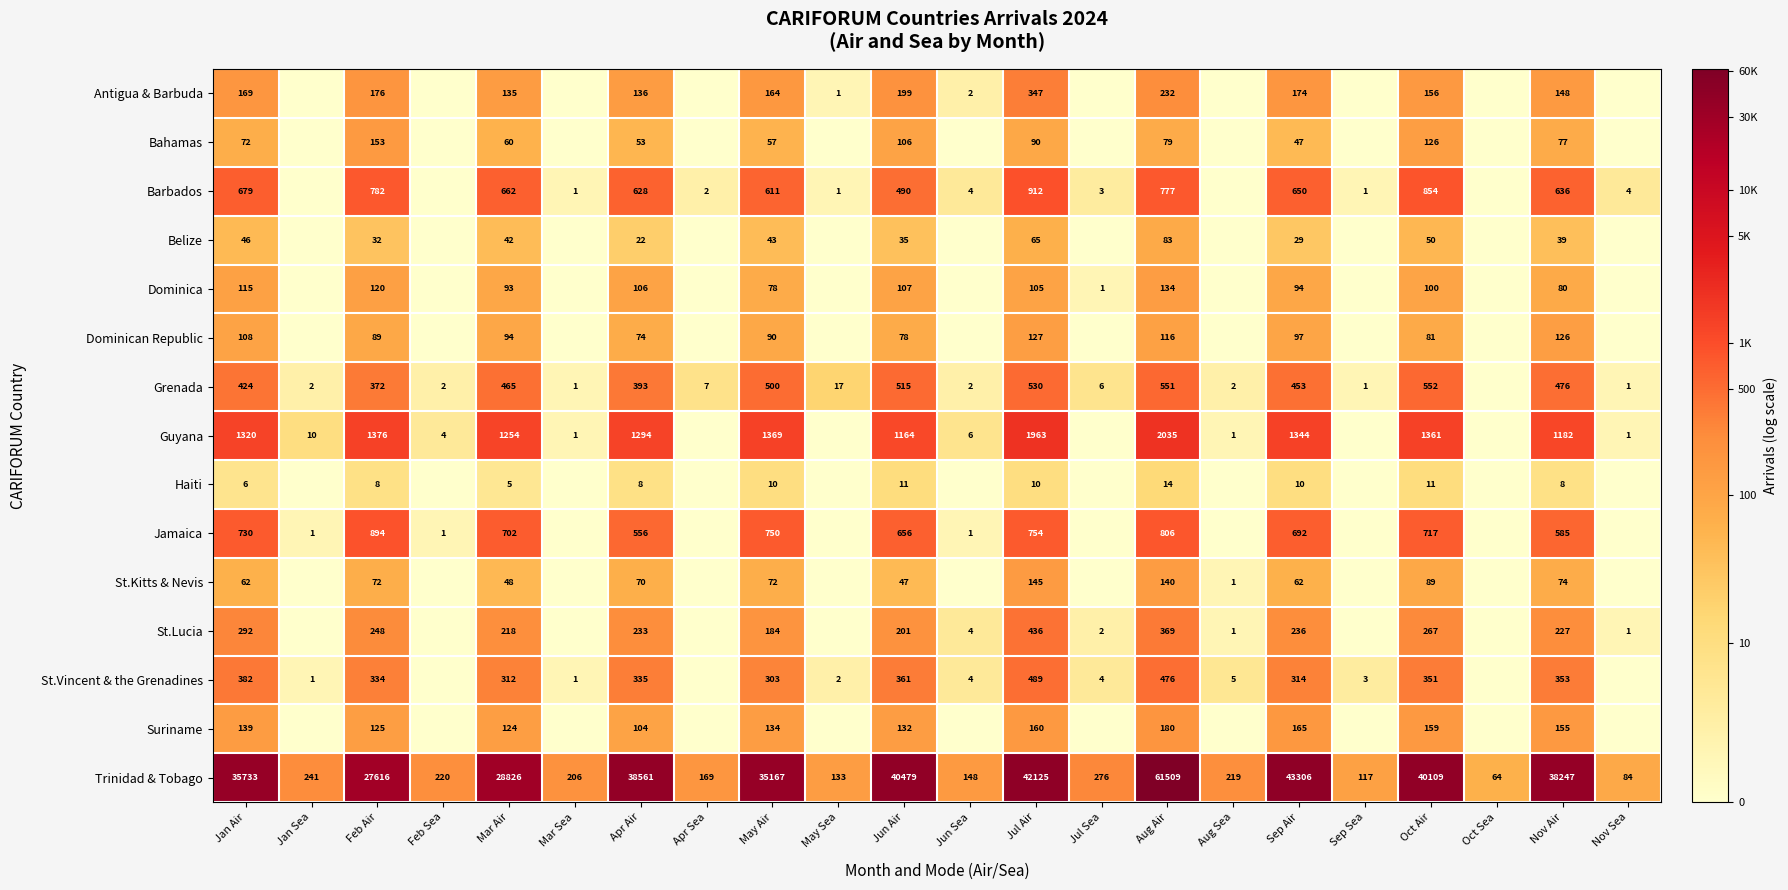

What is the spread (max minus min) of values at Feb Air?

27608